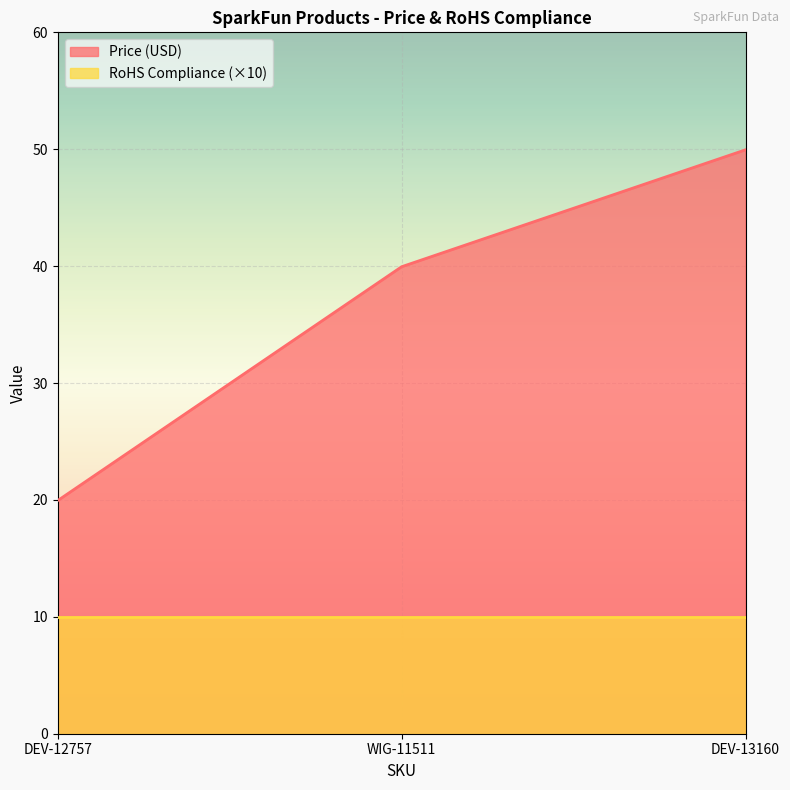

Which series changed the most between WIG-11511 and DEV-13160?

Price (USD)